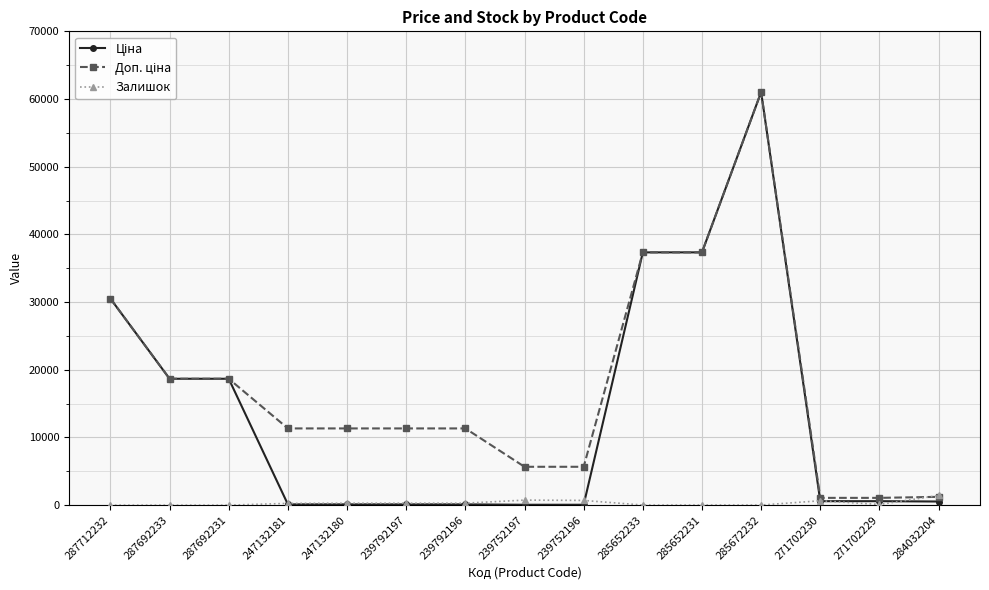

True or false: Залишок has more than 1 points higher than both neighbors.

True